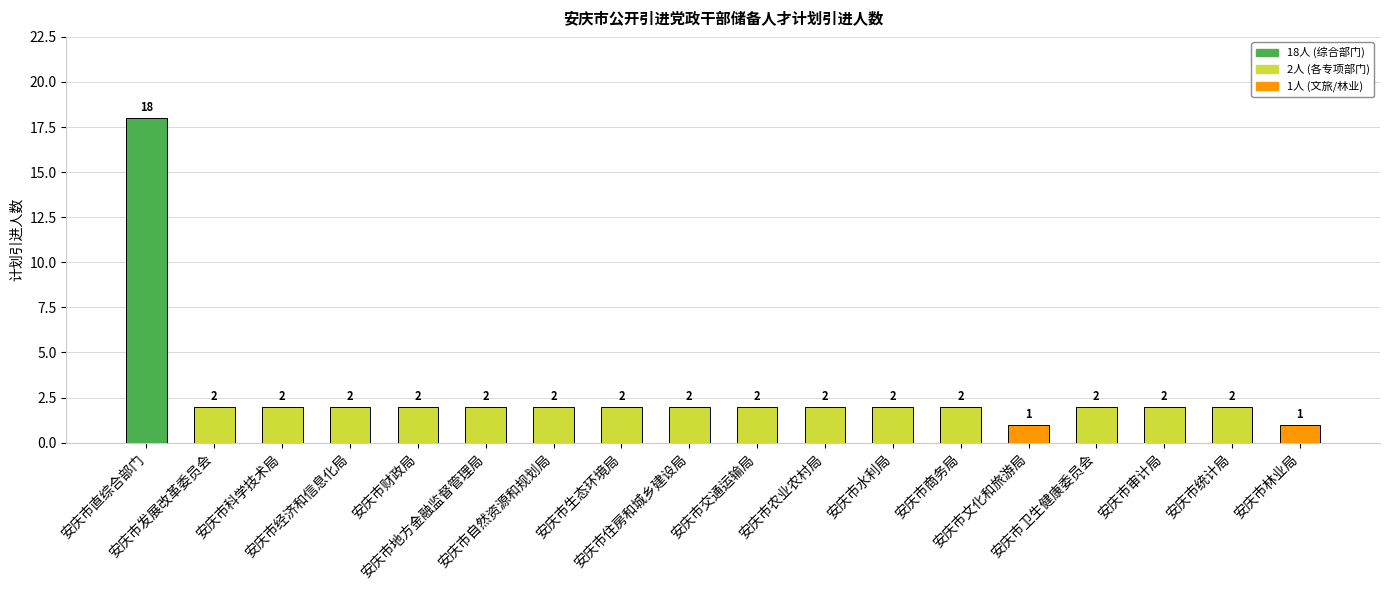

What is the maximum value shown in the chart?

18